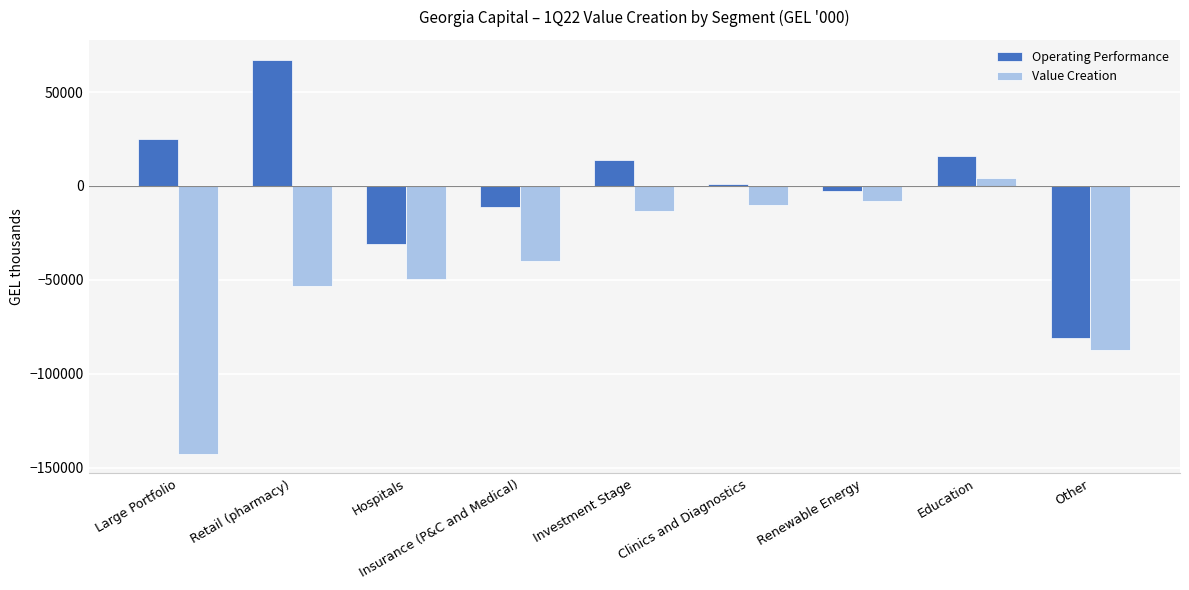

Reading left to right, list all the values displayed in this chart.

Operating Performance: 25022	67304	-31024	-11258	13918	871	-2683	15730	-81204
Value Creation: -142532	-53306	-49519	-39707	-13488	-9987	-7856	4355	-87094